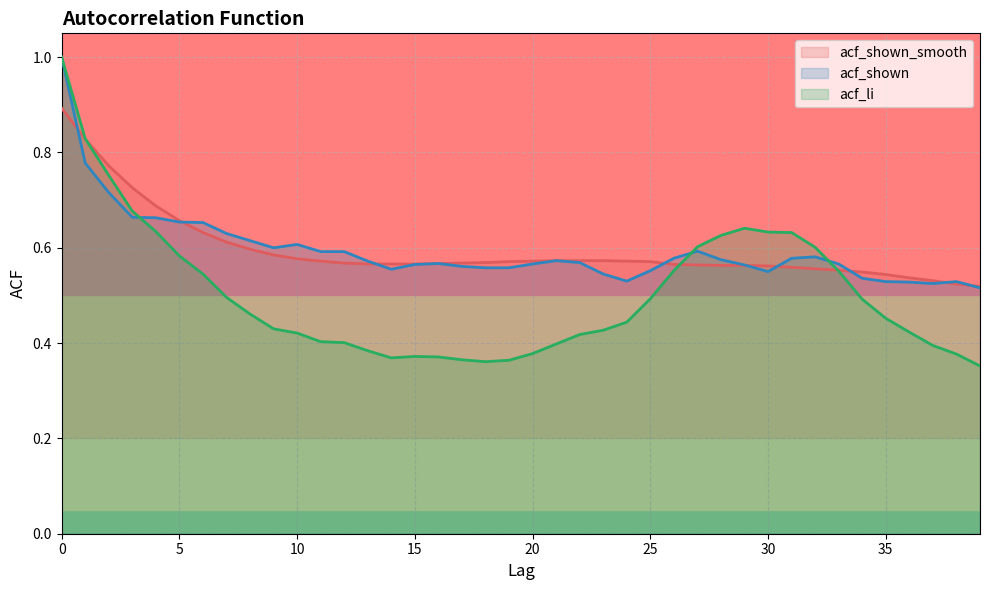

Reading right to left, list all the values displayed in this chart.

acf_shown_smooth: 39=0.5	38=0.5	37=0.5	36=0.5	35=0.5	34=0.5	33=0.6	32=0.6	31=0.6	30=0.6	29=0.6	28=0.6	27=0.6	26=0.6	25=0.6	24=0.6	23=0.6	22=0.6	21=0.6	20=0.6	19=0.6	18=0.6	17=0.6	16=0.6	15=0.6	14=0.6	13=0.6	12=0.6	11=0.6	10=0.6	9=0.6	8=0.6	7=0.6	6=0.6	5=0.7	4=0.7	3=0.7	2=0.8	1=0.8	0=0.9
acf_shown: 39=0.5	38=0.5	37=0.5	36=0.5	35=0.5	34=0.5	33=0.6	32=0.6	31=0.6	30=0.6	29=0.6	28=0.6	27=0.6	26=0.6	25=0.6	24=0.5	23=0.5	22=0.6	21=0.6	20=0.6	19=0.6	18=0.6	17=0.6	16=0.6	15=0.6	14=0.6	13=0.6	12=0.6	11=0.6	10=0.6	9=0.6	8=0.6	7=0.6	6=0.7	5=0.7	4=0.7	3=0.7	2=0.7	1=0.8	0=1.0
acf_li: 39=0.4	38=0.4	37=0.4	36=0.4	35=0.5	34=0.5	33=0.6	32=0.6	31=0.6	30=0.6	29=0.6	28=0.6	27=0.6	26=0.6	25=0.5	24=0.4	23=0.4	22=0.4	21=0.4	20=0.4	19=0.4	18=0.4	17=0.4	16=0.4	15=0.4	14=0.4	13=0.4	12=0.4	11=0.4	10=0.4	9=0.4	8=0.5	7=0.5	6=0.5	5=0.6	4=0.6	3=0.7	2=0.8	1=0.8	0=1.0